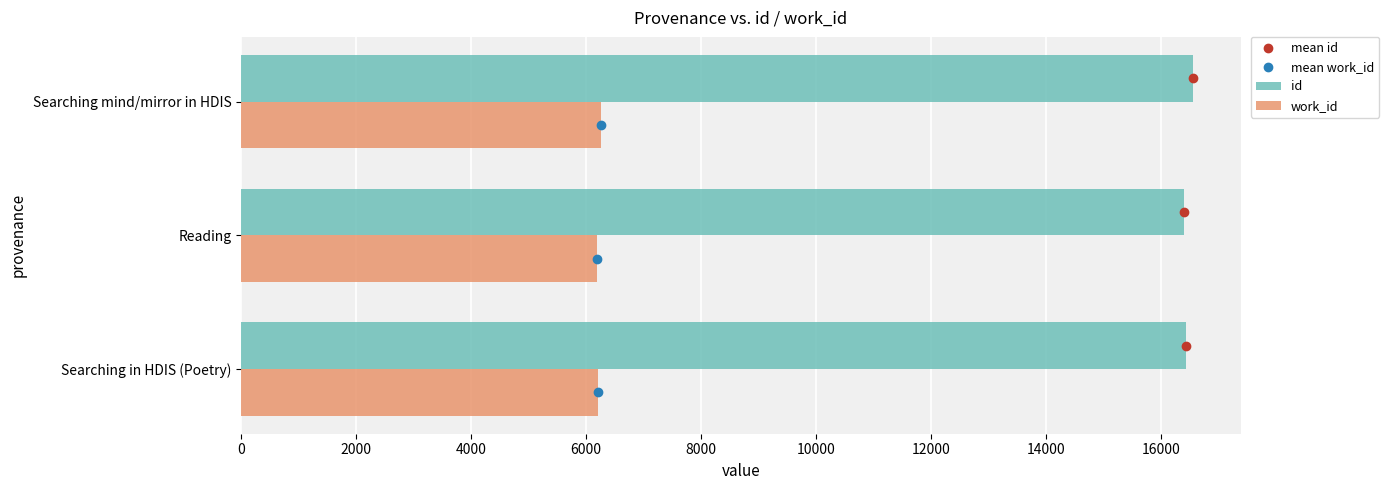

What is the spread (max minus min) of values at Searching mind/mirror in HDIS?

10307.0